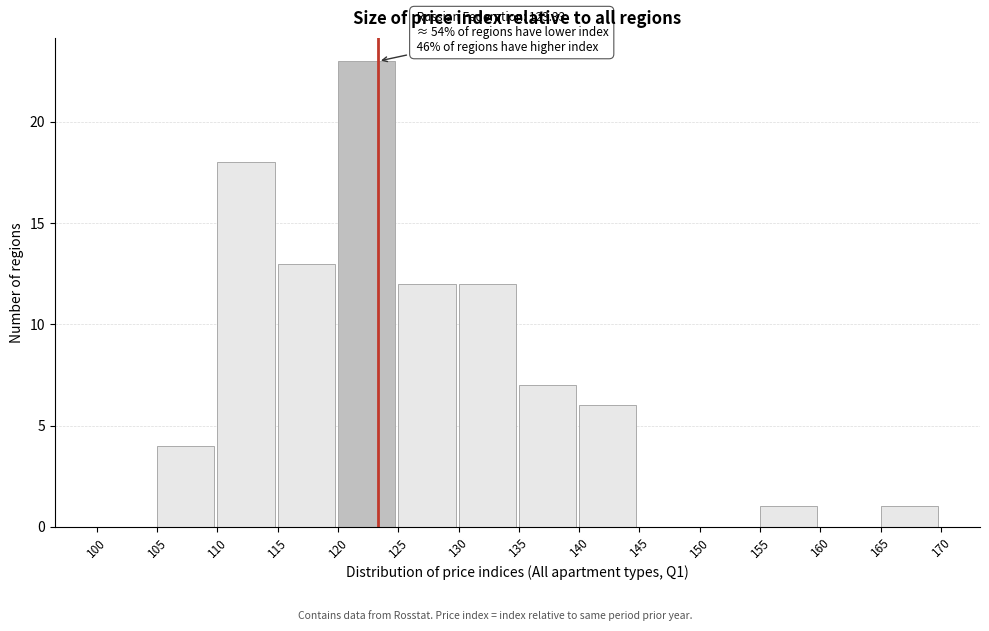

Over which range of the x-axis is the bar tallest?

120 to 125